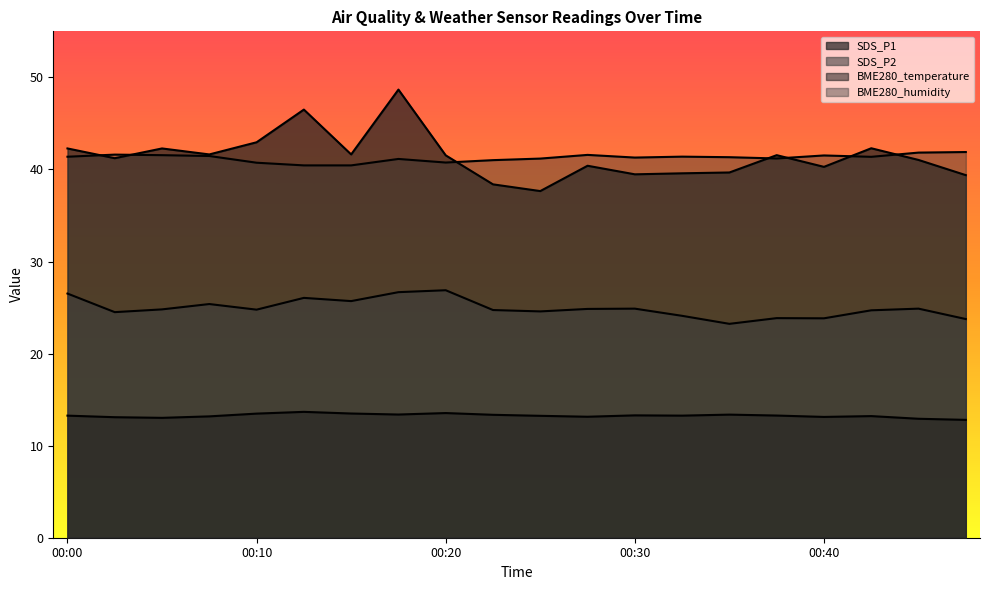

Reading right to left, what are all the values shown in this chart?

SDS_P1: 39.4	41.0	42.3	40.3	41.5	39.7	39.6	39.5	40.4	37.6	38.4	41.5	48.7	41.6	46.5	43.0	41.6	42.3	41.2	42.3
SDS_P2: 23.8	24.9	24.7	23.8	23.9	23.2	24.1	24.9	24.9	24.6	24.7	26.9	26.7	25.7	26.1	24.8	25.4	24.8	24.5	26.5
BME280_temperature: 12.8	12.9	13.2	13.1	13.3	13.4	13.3	13.3	13.1	13.2	13.3	13.5	13.4	13.5	13.7	13.5	13.2	13.0	13.1	13.3
BME280_humidity: 41.9	41.8	41.4	41.5	41.2	41.3	41.4	41.3	41.6	41.2	41.0	40.8	41.1	40.4	40.4	40.7	41.5	41.5	41.6	41.4